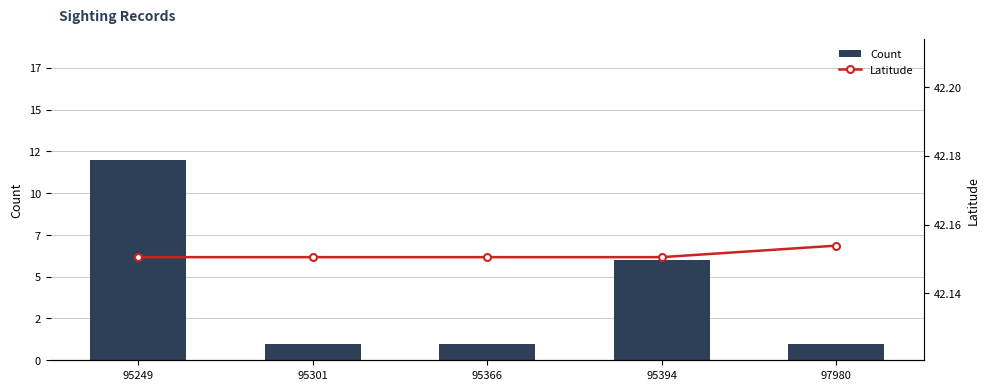

What is the total value across all series at 95366?

43.2